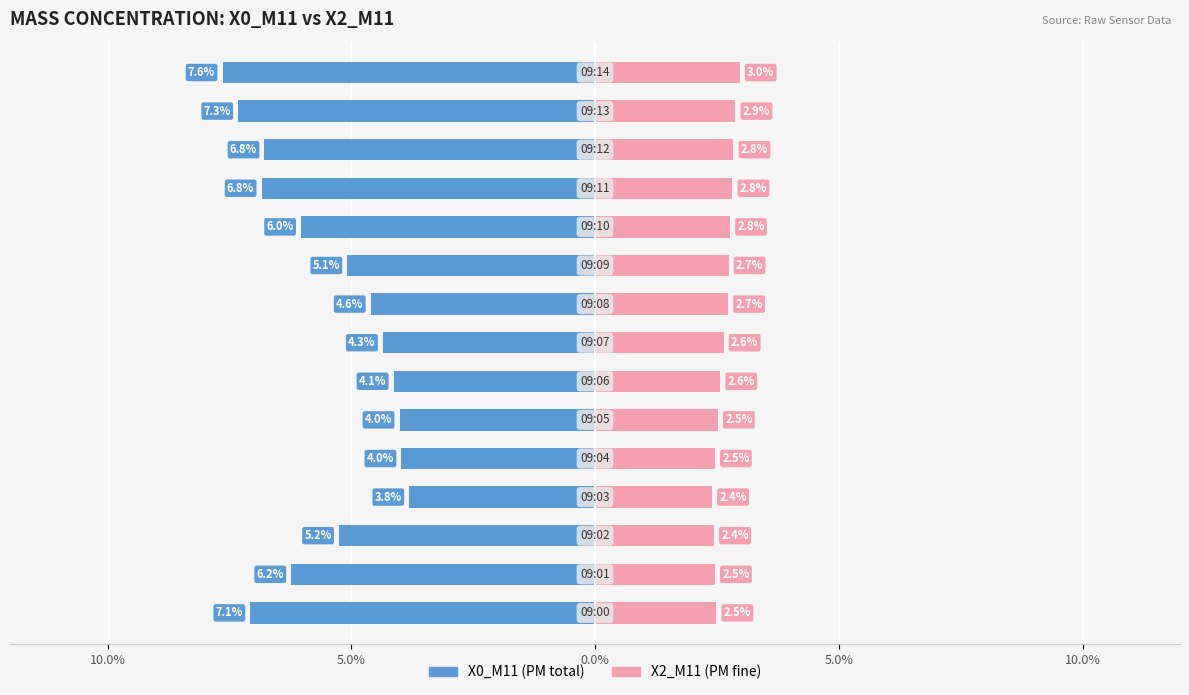

What is the average value of the X0_M11 series?

-5.5